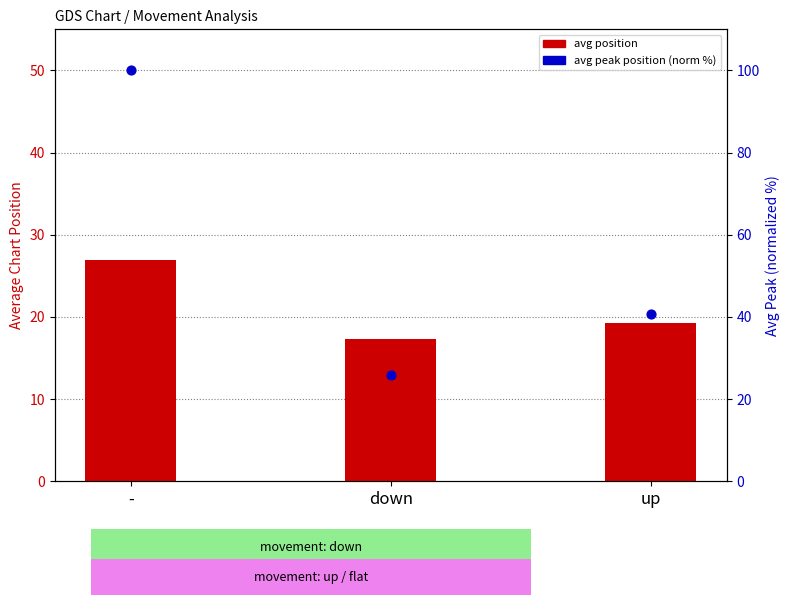

Which series contains the lowest Y value?

avg position